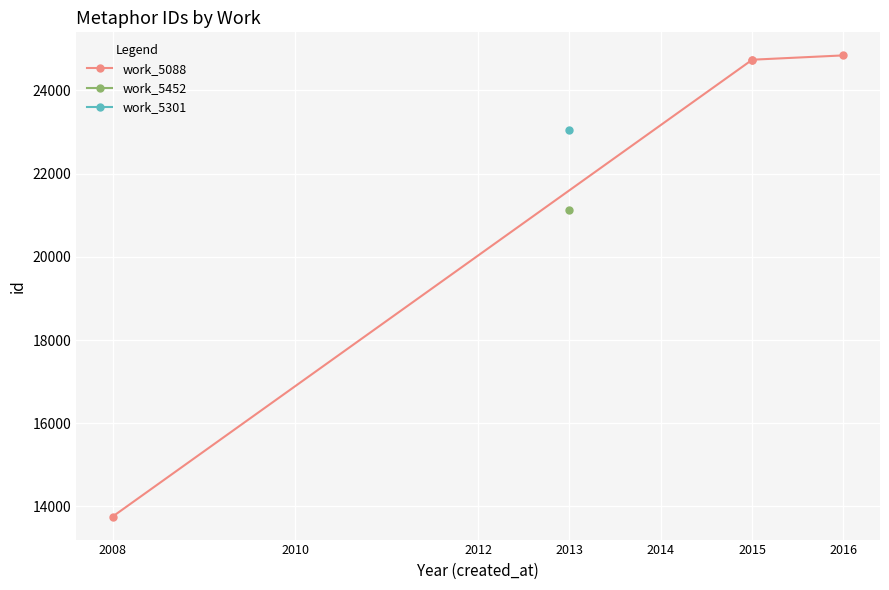

What is the difference between the maximum and minimum values?

11086